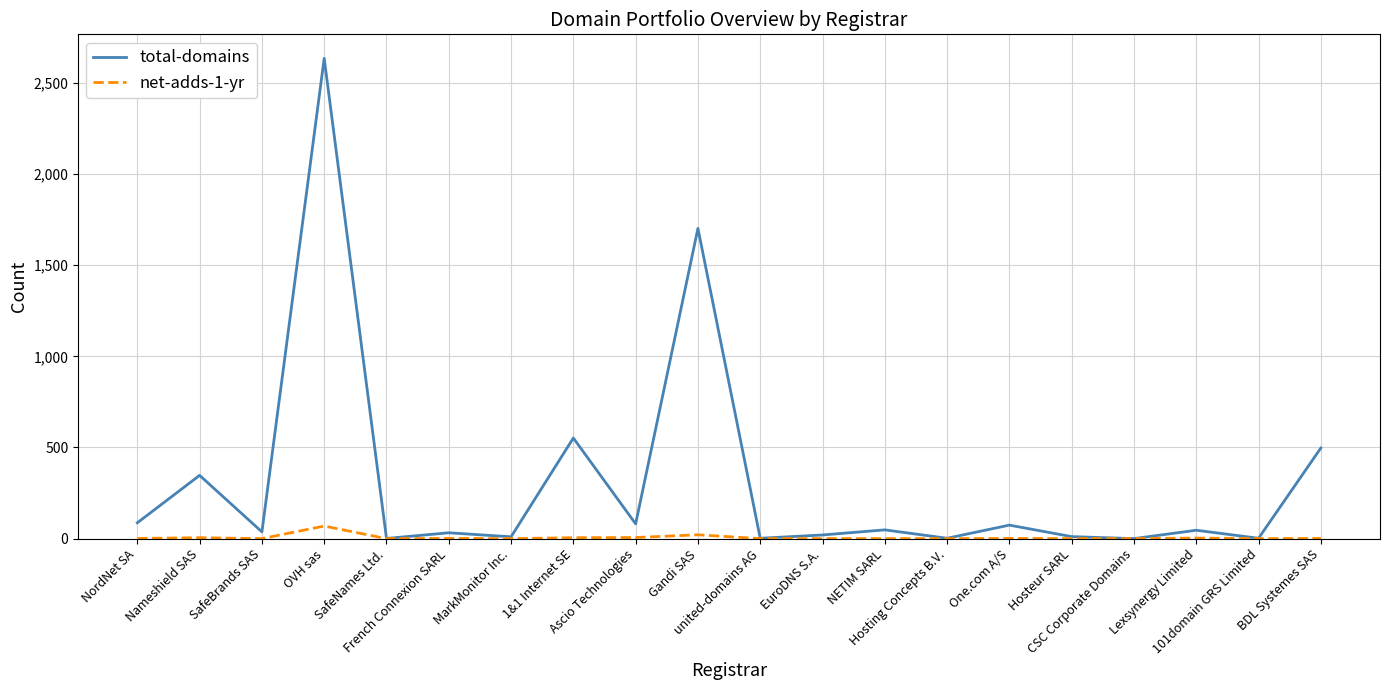

What is the highest value of the total-domains series?

2635